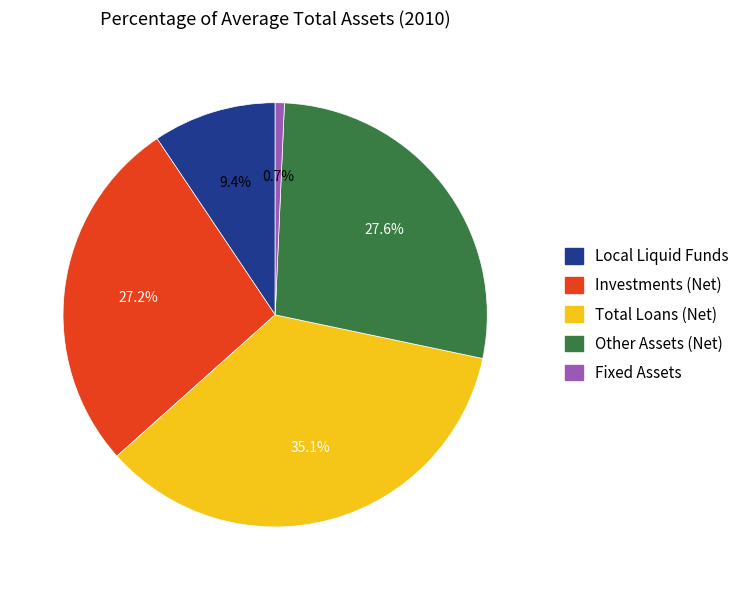

Which category has the biggest portion of the pie?

Total Loans (Net)